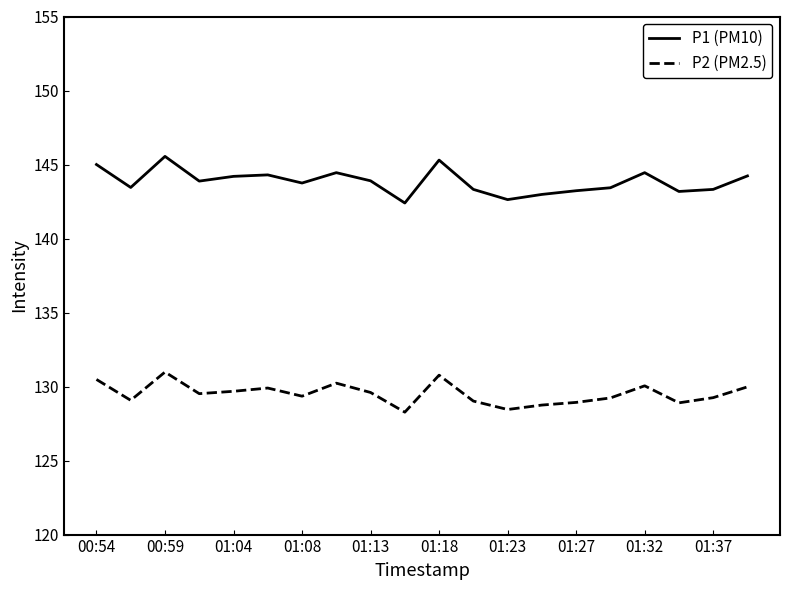

Does the chart have visible grid lines?

No